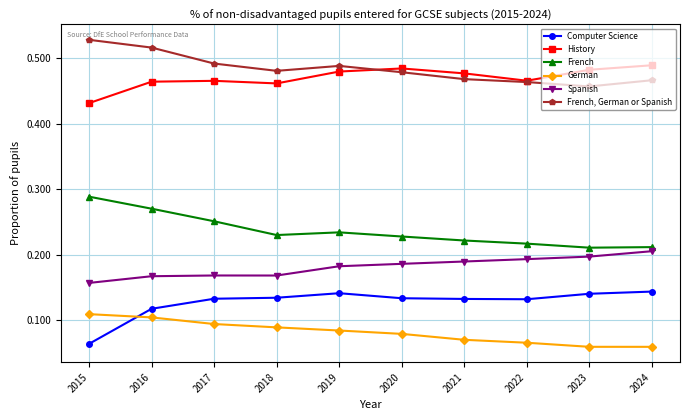

Which category has the highest value across all series?

2015